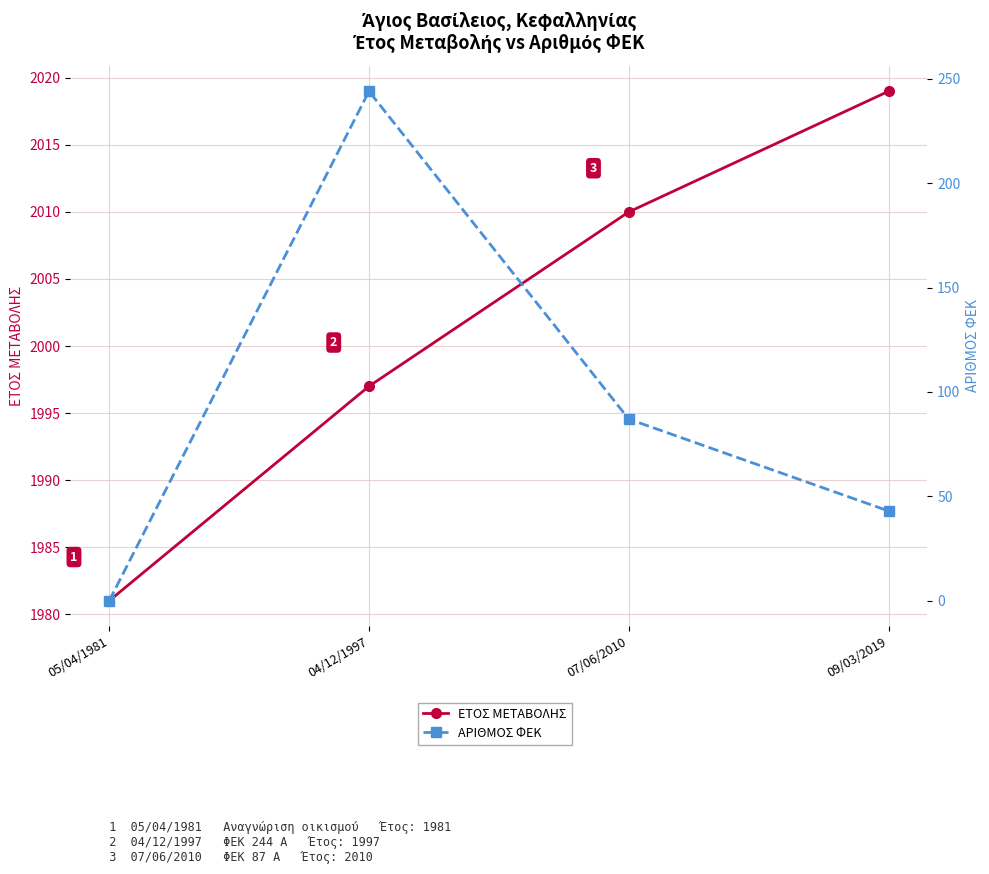

At which category is the sum across all series the highest?

04/12/1997